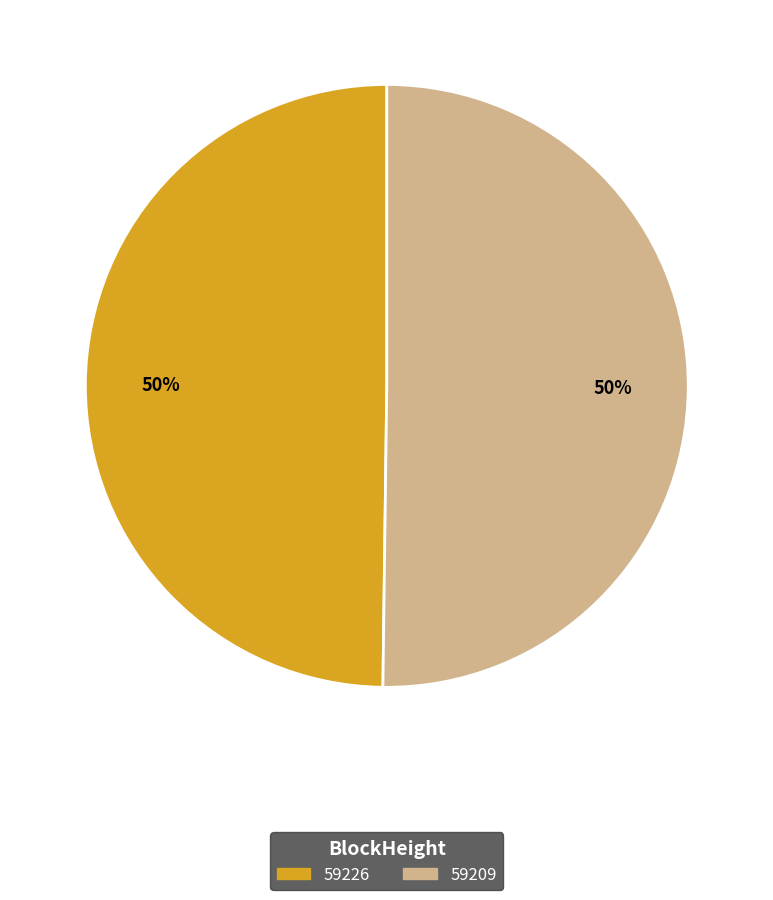

To the nearest percent, what is the average slice percentage?

50%